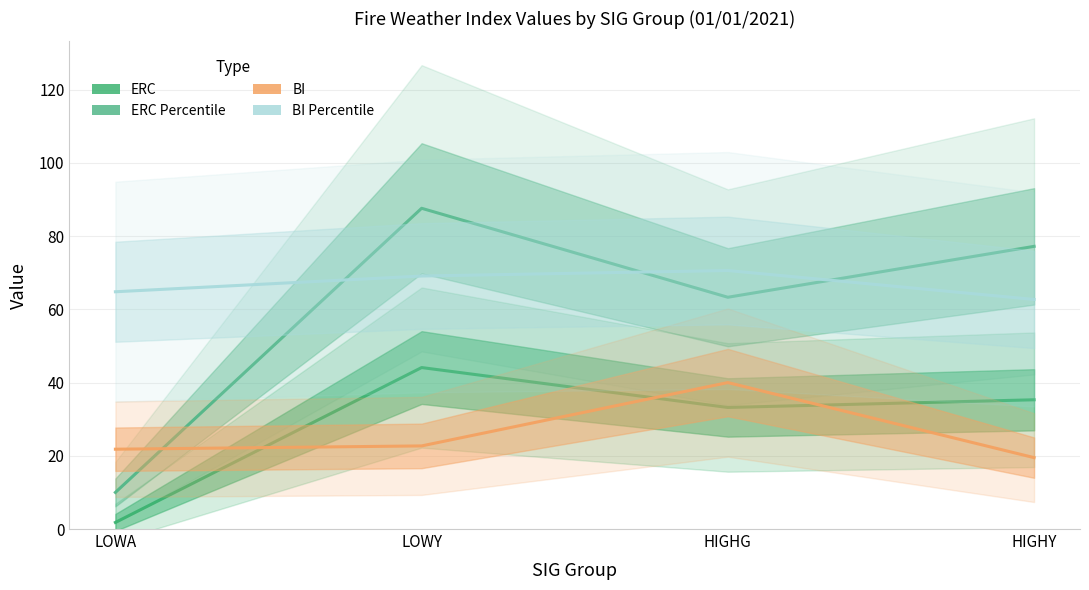

True or false: BI Percentile has more than 1 interior local peaks.

False